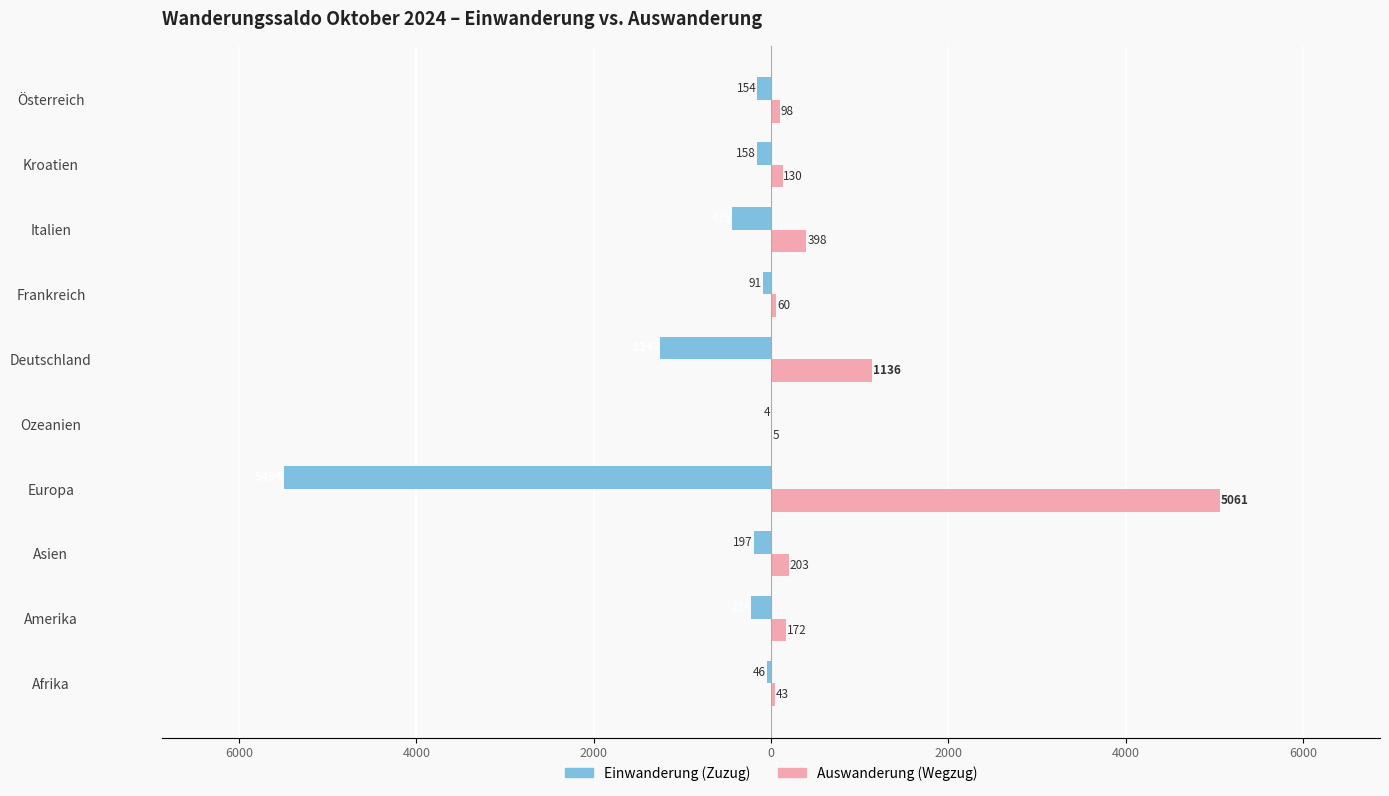

What are all the series names shown in the legend?

Einwanderung (Zuzug), Auswanderung (Wegzug)